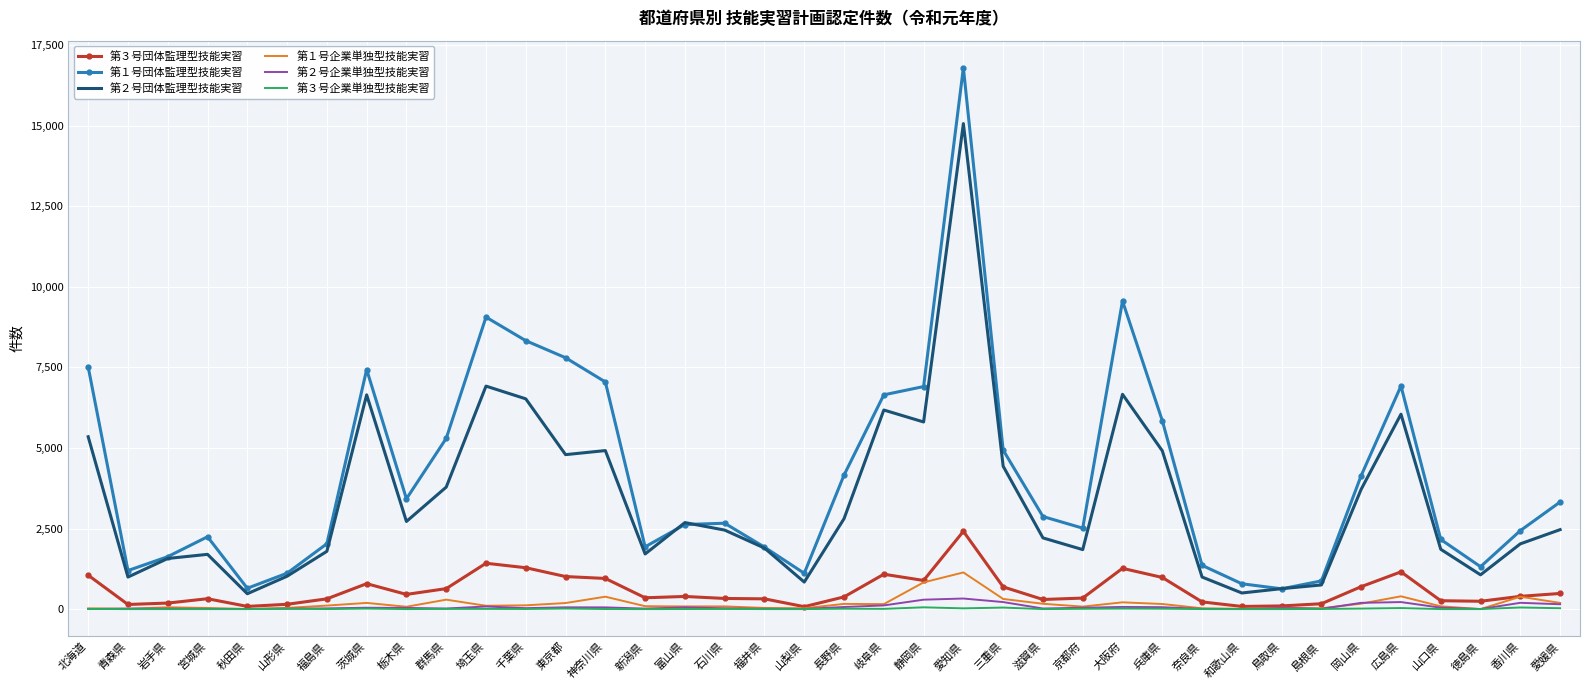

Which series has the largest total across all categories?

第１号団体監理型技能実習